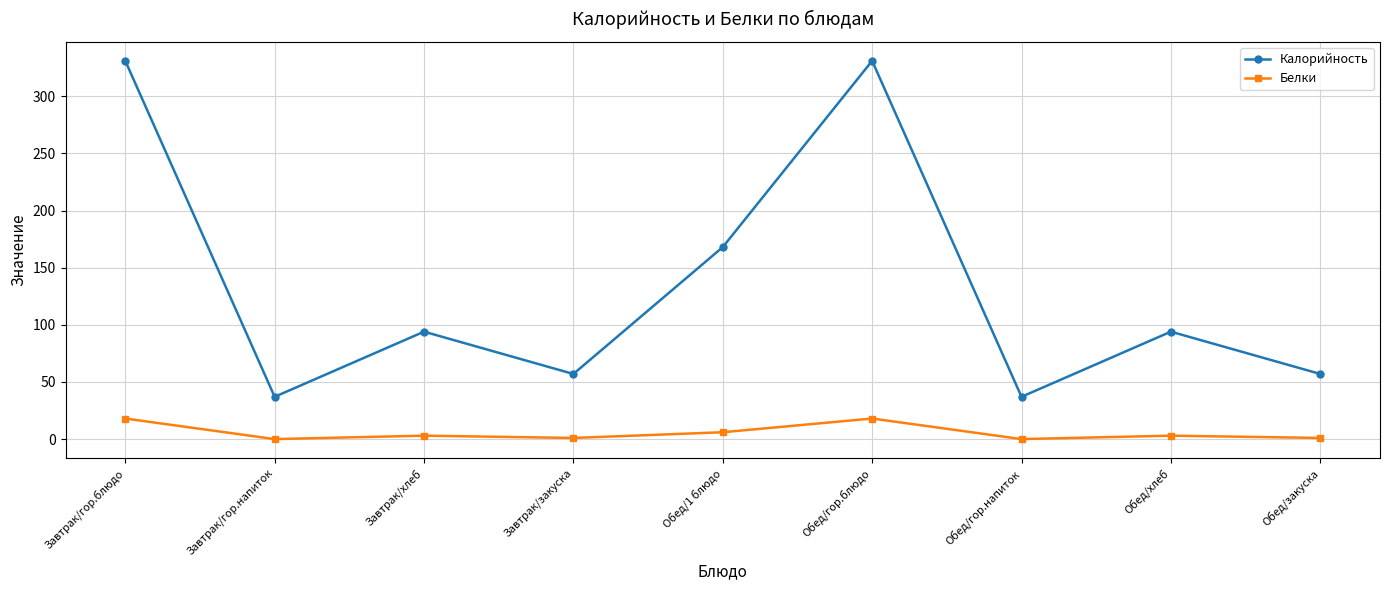

What is the value of the Калорийность point at the 7th from the left?

37